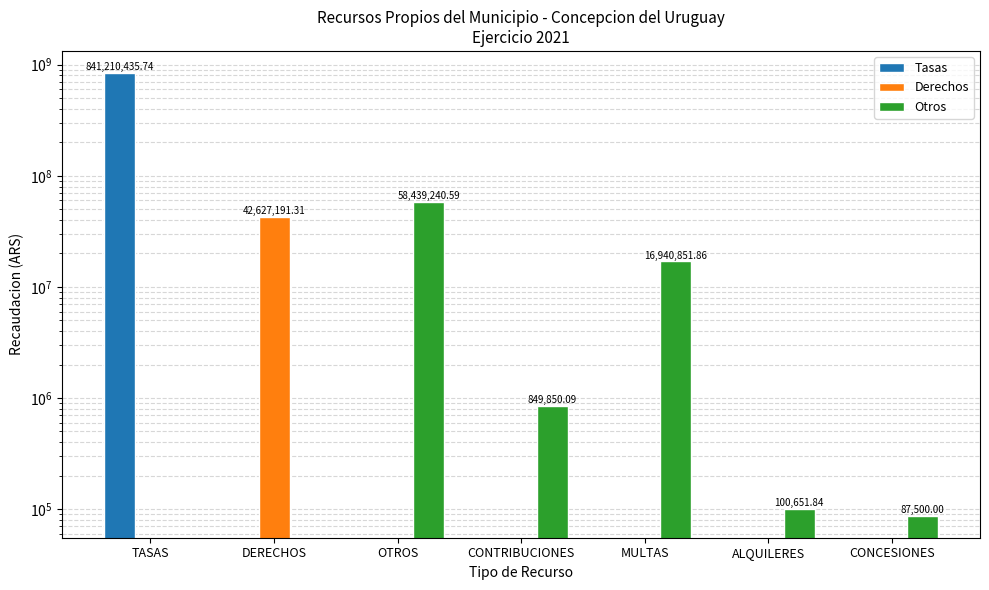

What is the maximum value shown in the chart?

841210435.7